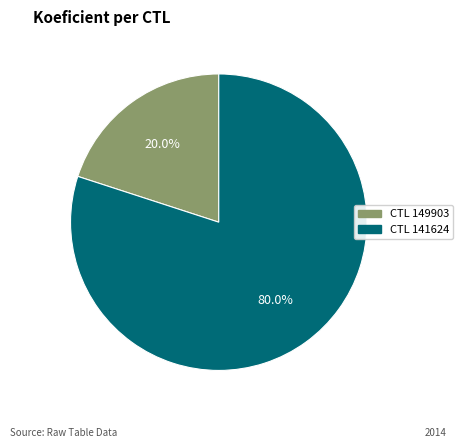

Does any single category account for the majority?

Yes